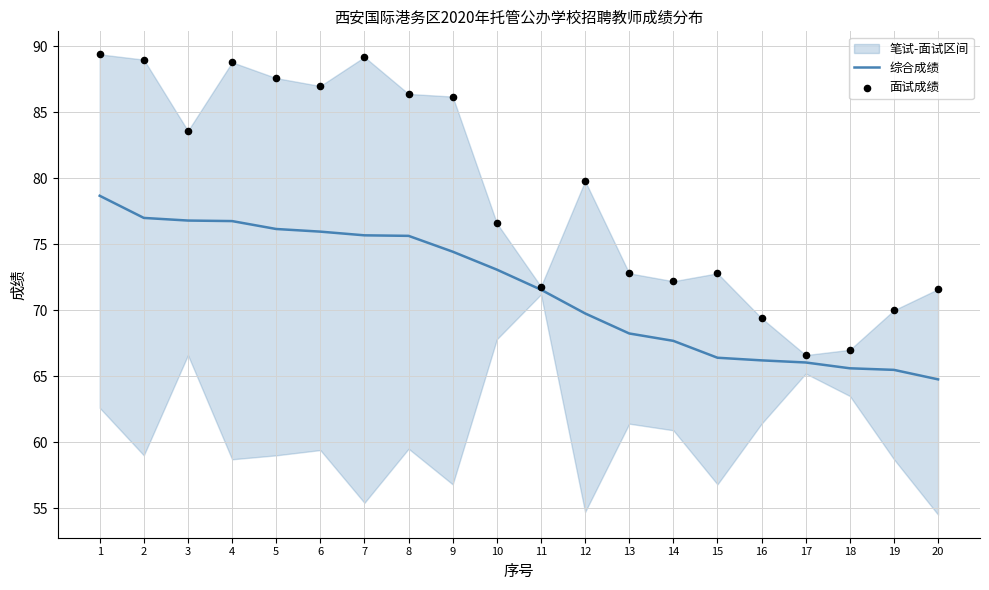

Which series has the widest spread of Y values?

面试成绩